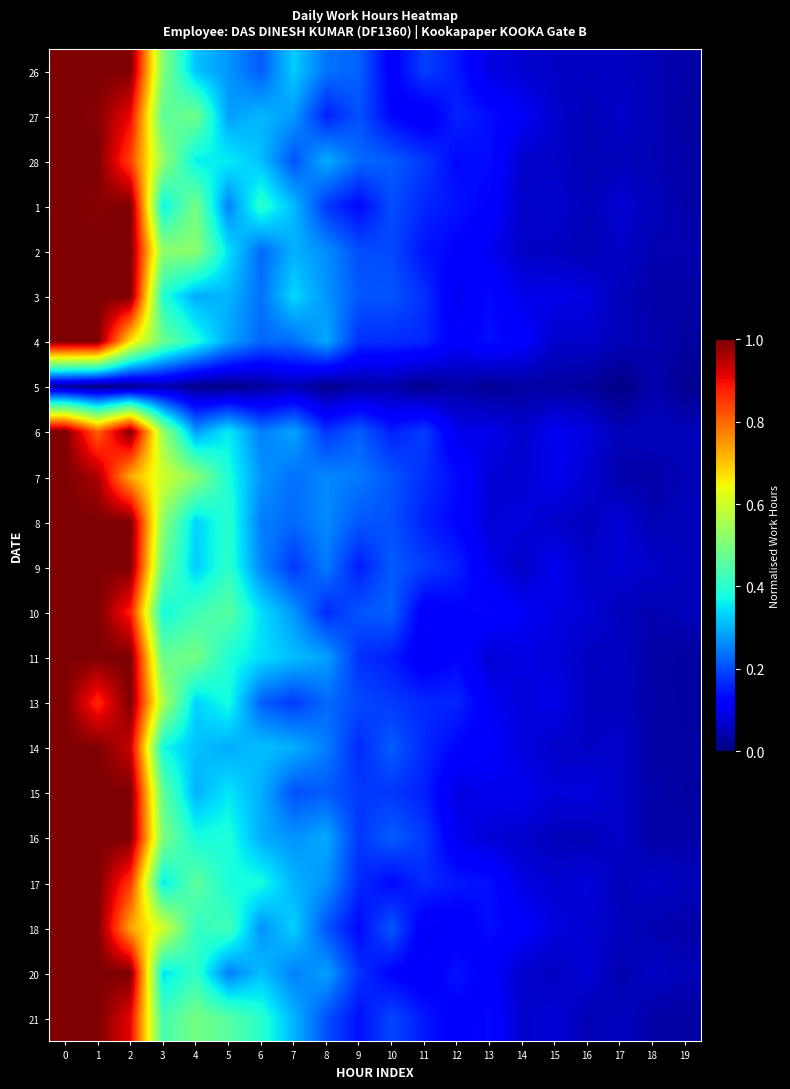

What is the total value across all series at 4?

8.4